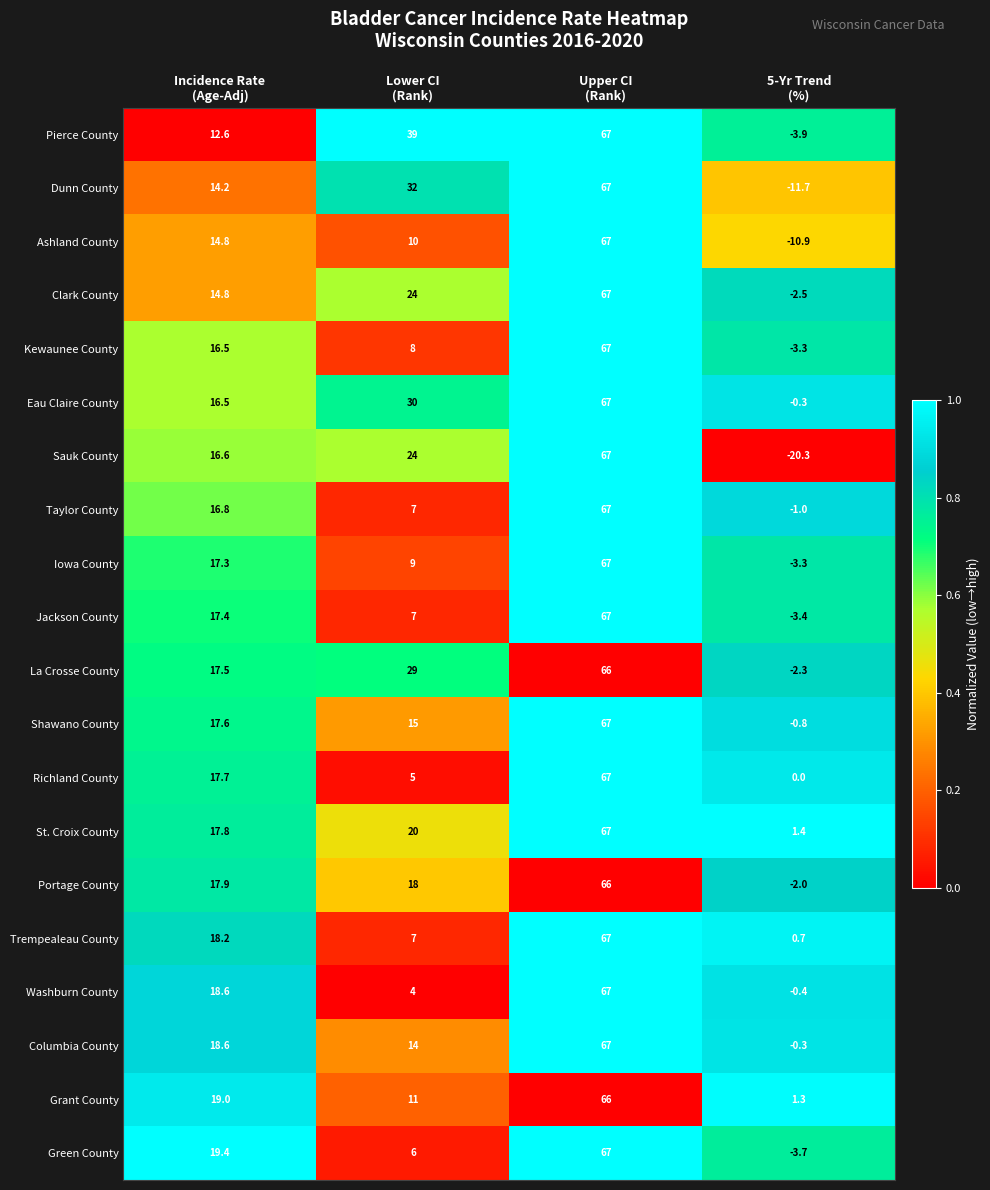

At how many categories does at least one series exceed 0?

4